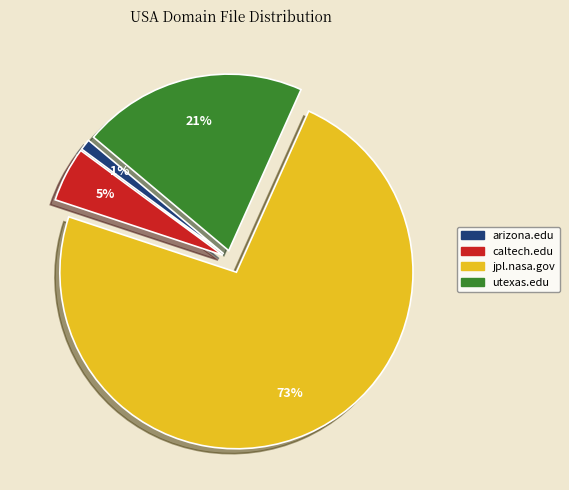

Rank the categories by value from lowest to highest.

arizona.edu, caltech.edu, utexas.edu, jpl.nasa.gov